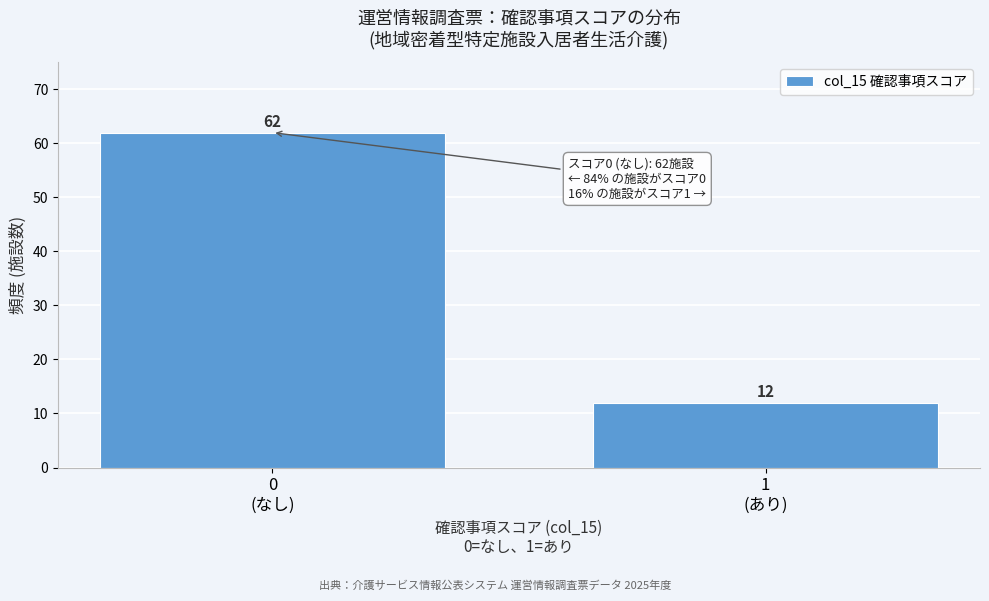

Reading right to left, extract all data points from this chart.

12	62